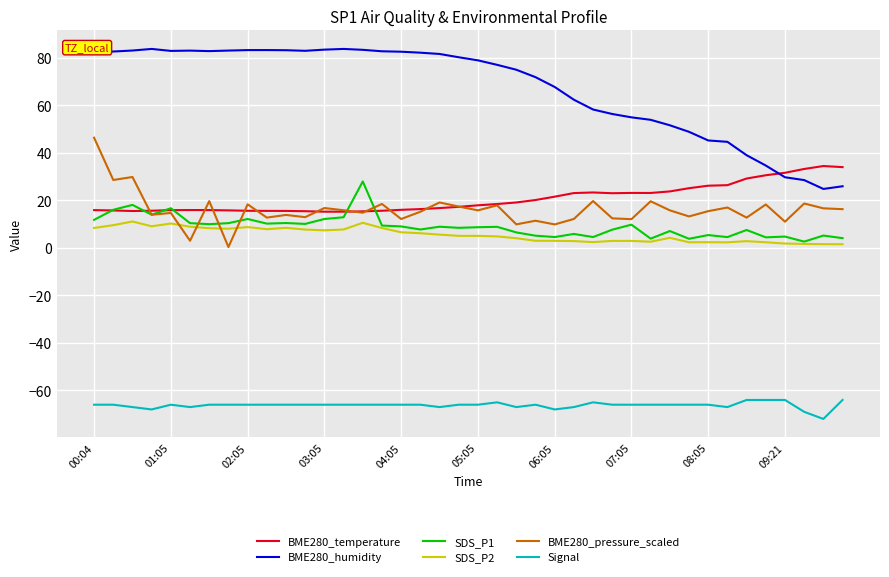

True or false: Signal and BME280_humidity cross at least once.

False